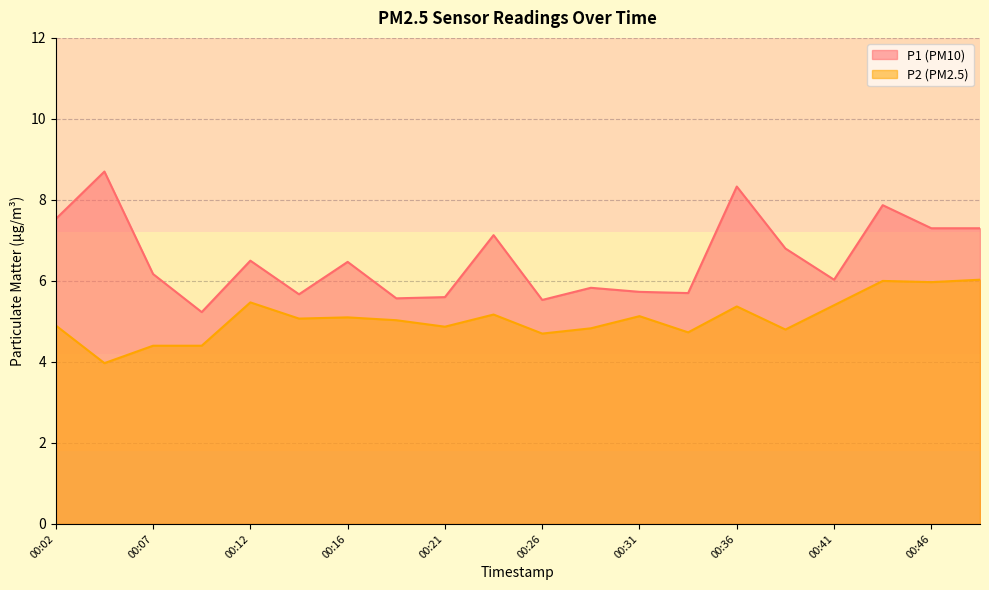

What is the minimum value shown in the chart?

4.0